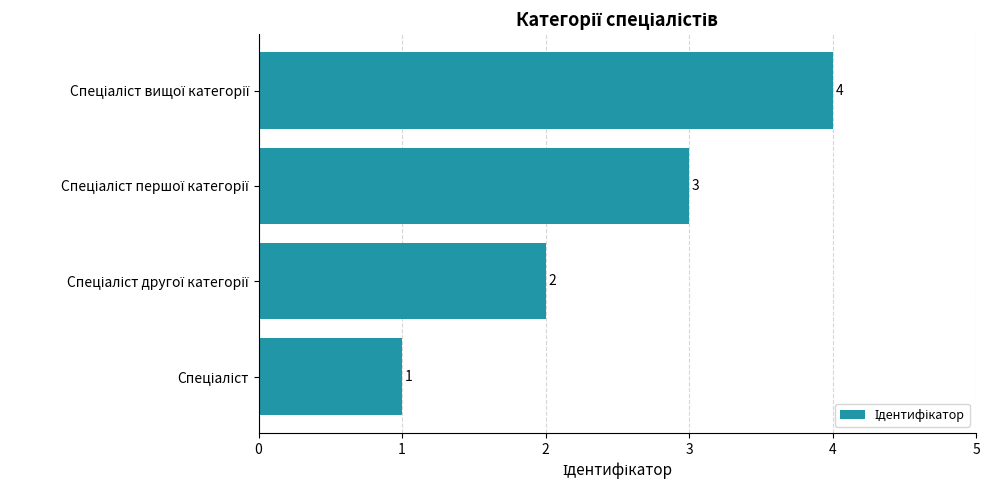

How many distinct data groups are displayed?

1